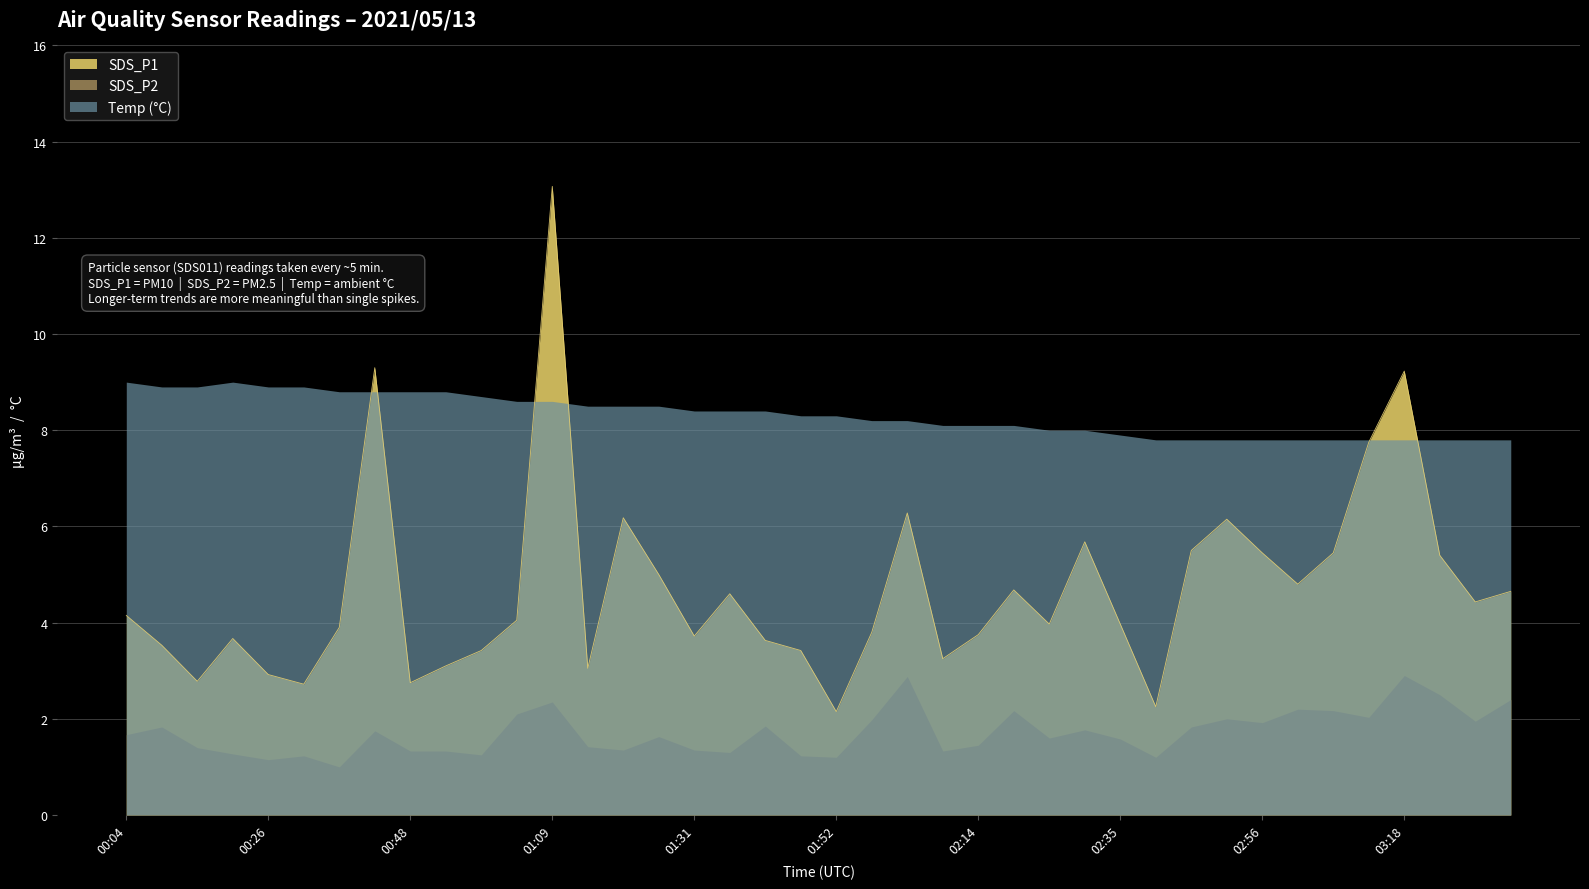

True or false: Temp has more than 2 interior local peaks.

False